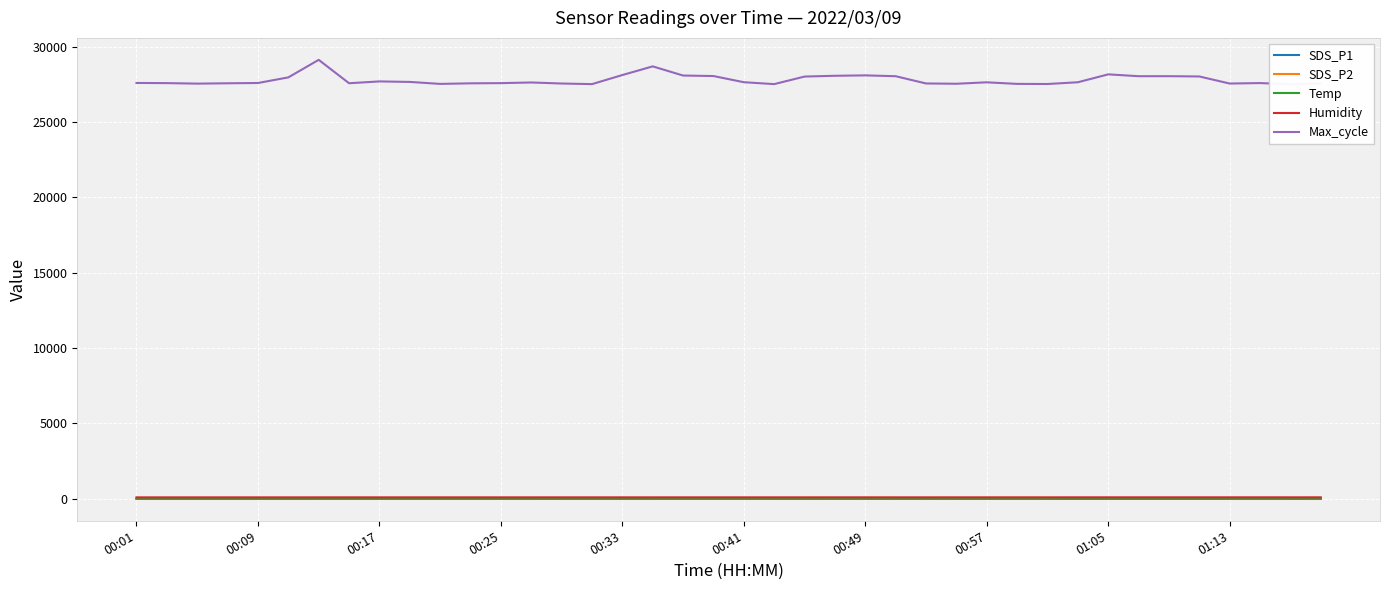

What is the total value across all series at 00:25?

27692.1